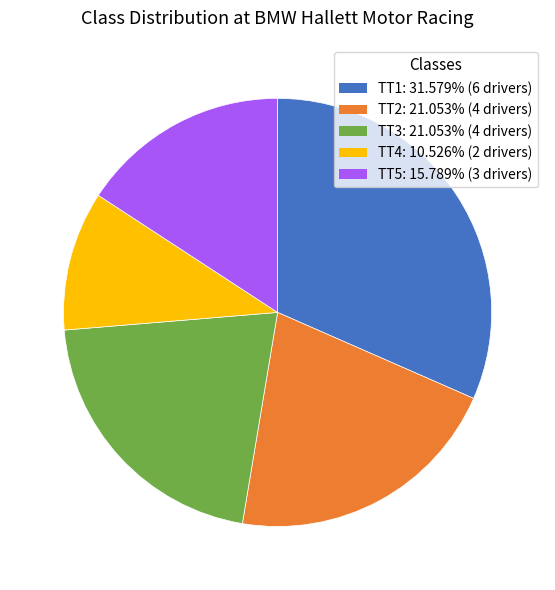

Approximately how many times larger is the value at TT1: 31.579% (6 drivers) compared to TT3: 21.053% (4 drivers)?

1.5